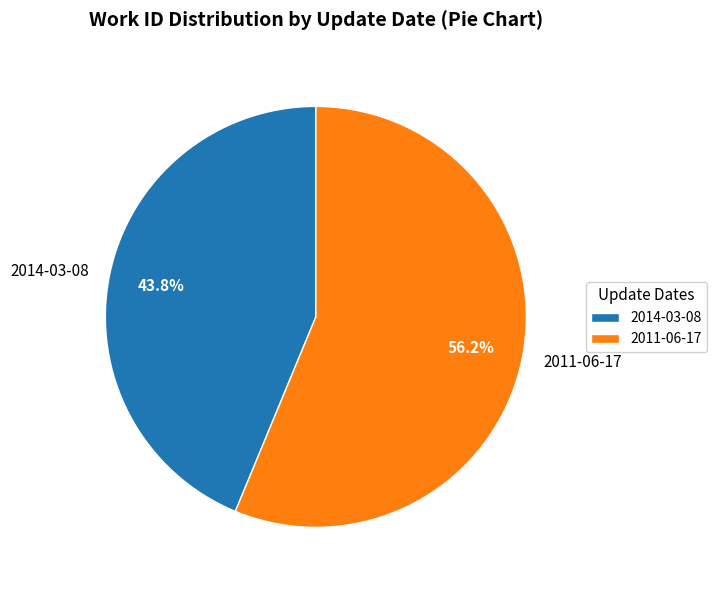

Does any single category account for the majority?

Yes